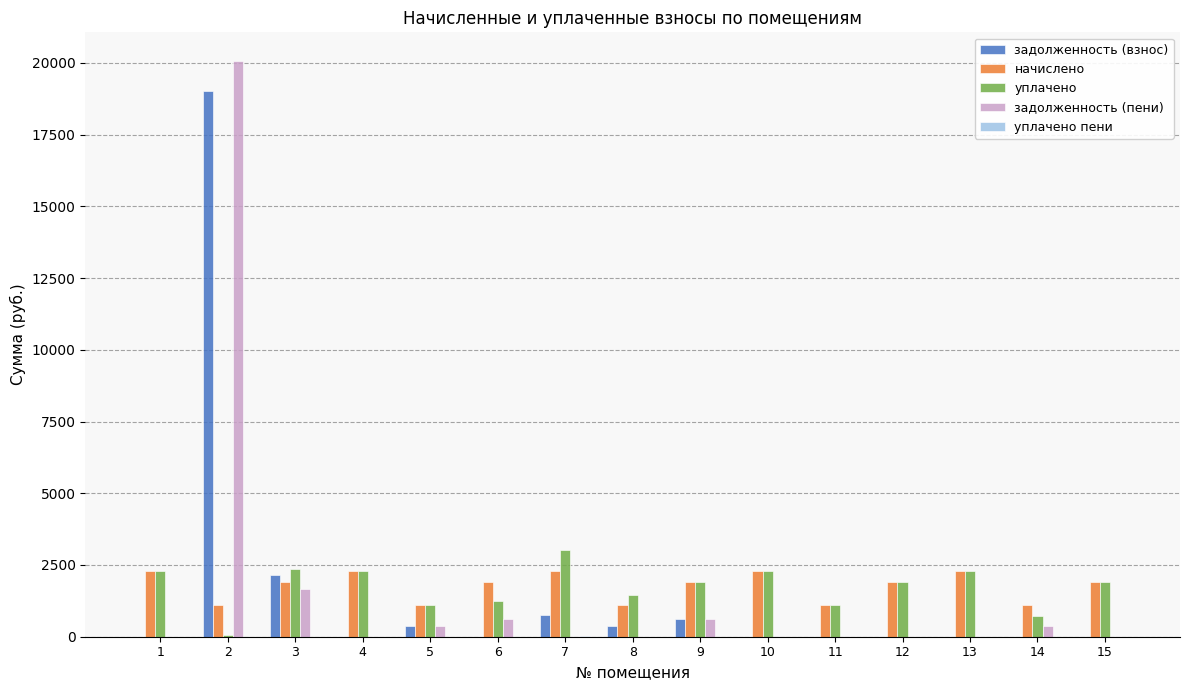

What is the spread (max minus min) of values at 7?

3038.1